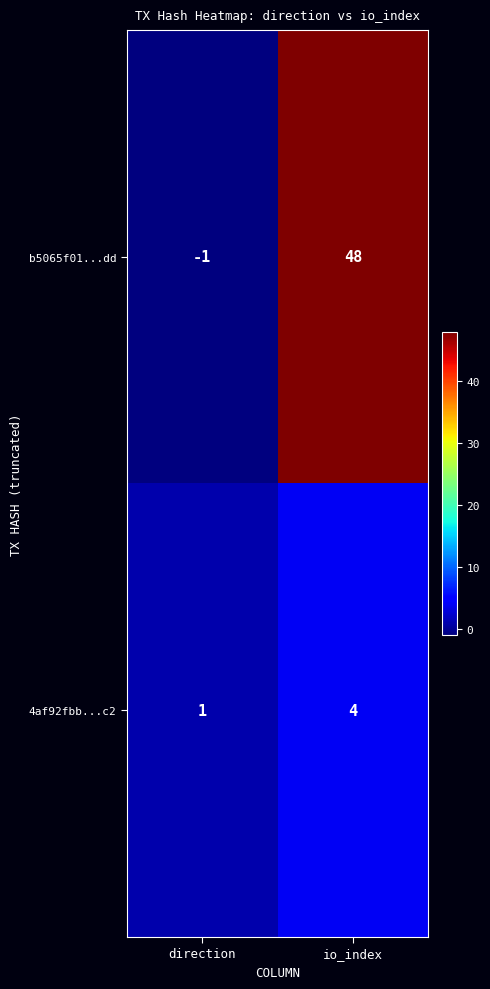

At which category does the chart reach its minimum across all series?

direction